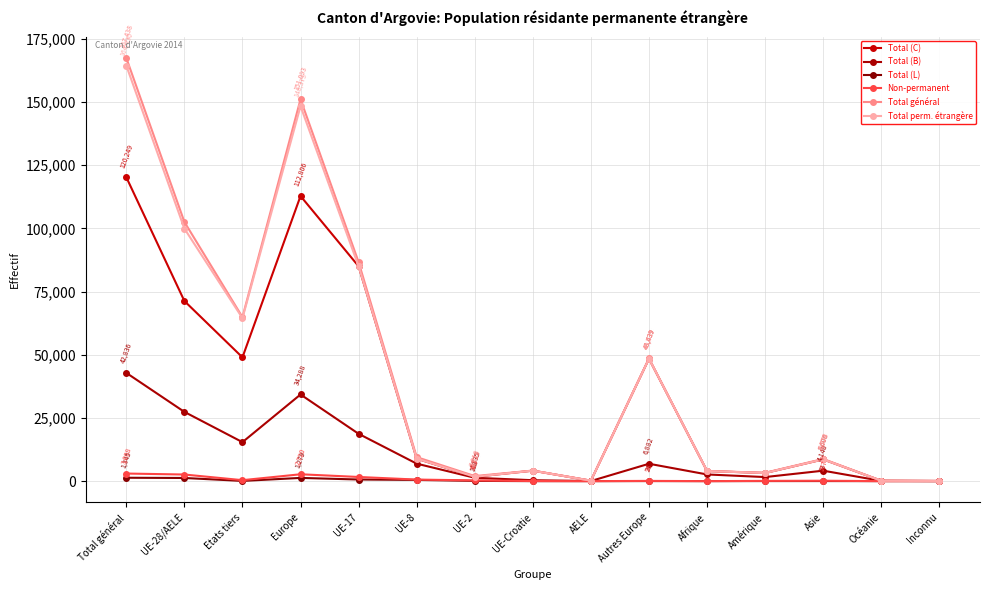

Reading right to left, extract all data points from this chart.

Total (C): Inconnu=75	Océanie=163	Asie=8606	Amérique=3216	Afrique=3997	Autres Europe=48439	AELE=181	UE-Croatie=4142	UE-2=1715	UE-8=8890	UE-17=85006	Europe=112806	Etats tiers=48974	UE-28/AELE=71275	Total général=120249
Total (B): Inconnu=44	Océanie=101	Asie=4140	Amérique=1615	Afrique=2648	Autres Europe=6882	AELE=48	UE-Croatie=371	UE-2=1335	UE-8=6921	UE-17=18731	Europe=34288	Etats tiers=15430	UE-28/AELE=27406	Total général=42836
Total (L): Inconnu=0	Océanie=3	Asie=33	Amérique=27	Afrique=3	Autres Europe=26	AELE=2	UE-Croatie=6	UE-2=108	UE-8=491	UE-17=646	Europe=1279	Etats tiers=92	UE-28/AELE=1253	Total général=1345
Non-permanent: Inconnu=0	Océanie=7	Asie=167	Amérique=106	Afrique=8	Autres Europe=98	AELE=1	UE-Croatie=46	UE-2=303	UE-8=621	UE-17=1651	Europe=2720	Etats tiers=386	UE-28/AELE=2622	Total général=3008
Total général: Inconnu=75	Océanie=170	Asie=8773	Amérique=3322	Afrique=4005	Autres Europe=48537	AELE=182	UE-Croatie=4188	UE-2=2018	UE-8=9511	UE-17=86657	Europe=151093	Etats tiers=64882	UE-28/AELE=102556	Total général=167438
Total perm. étrangère: Inconnu=75	Océanie=163	Asie=8606	Amérique=3216	Afrique=3997	Autres Europe=48439	AELE=181	UE-Croatie=4142	UE-2=1715	UE-8=8890	UE-17=85006	Europe=148373	Etats tiers=64496	UE-28/AELE=99934	Total général=164430